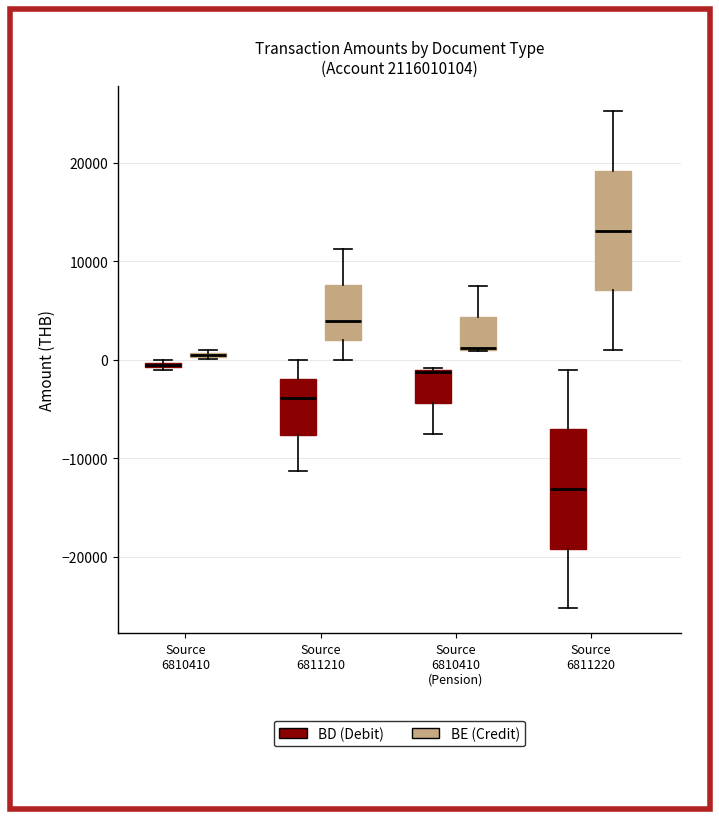

Where does the lower whisker of the box for Source 6811220 (BE (Credit)) end on the y-axis? The values are not printed on the chart, so give them approximately, as read against the axis.

1000